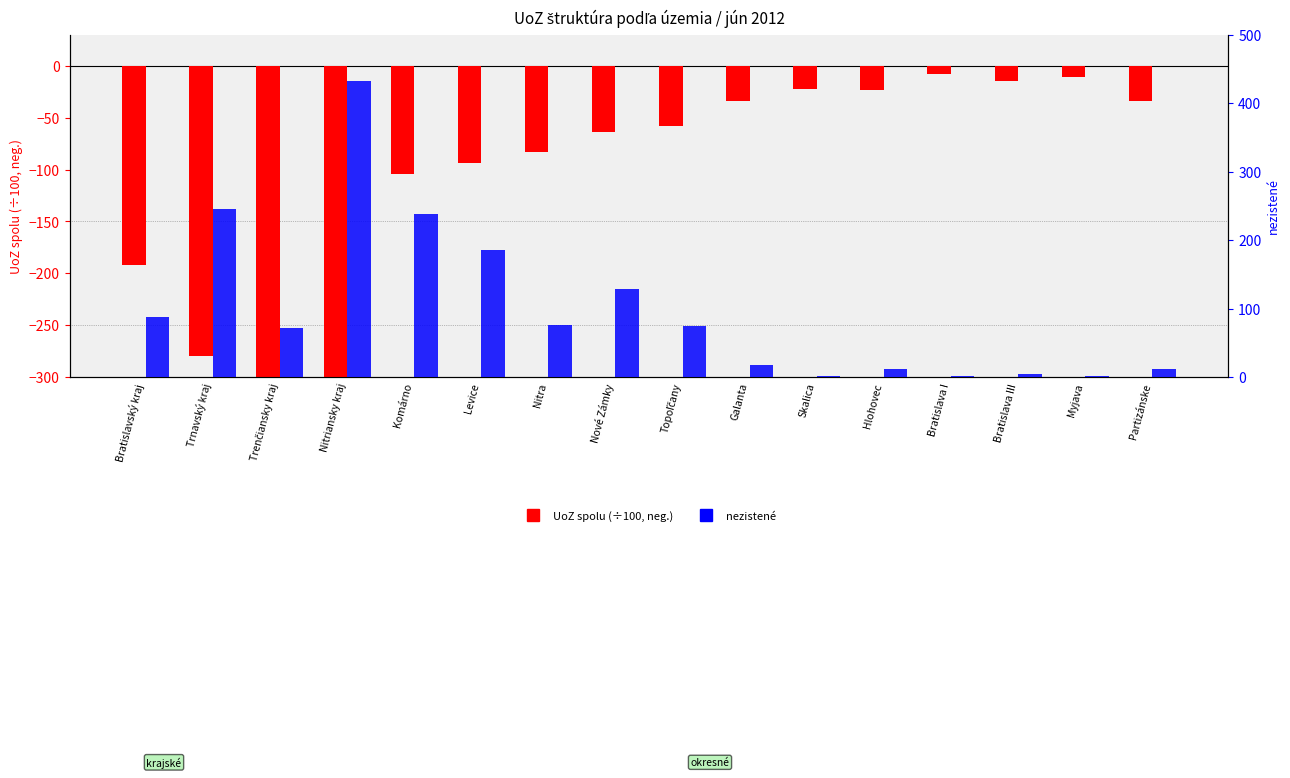

What is the average value of the nezistené series?

99.4